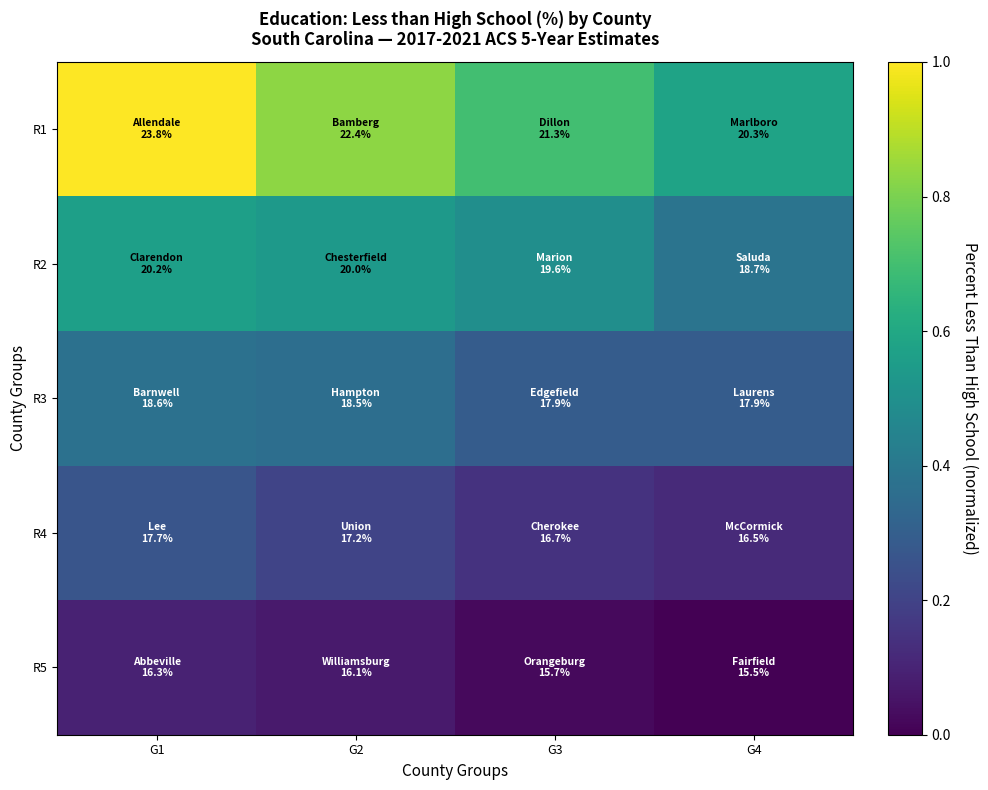

At G4, list the series in order from smallest to largest.

R5, R4, R3, R2, R1